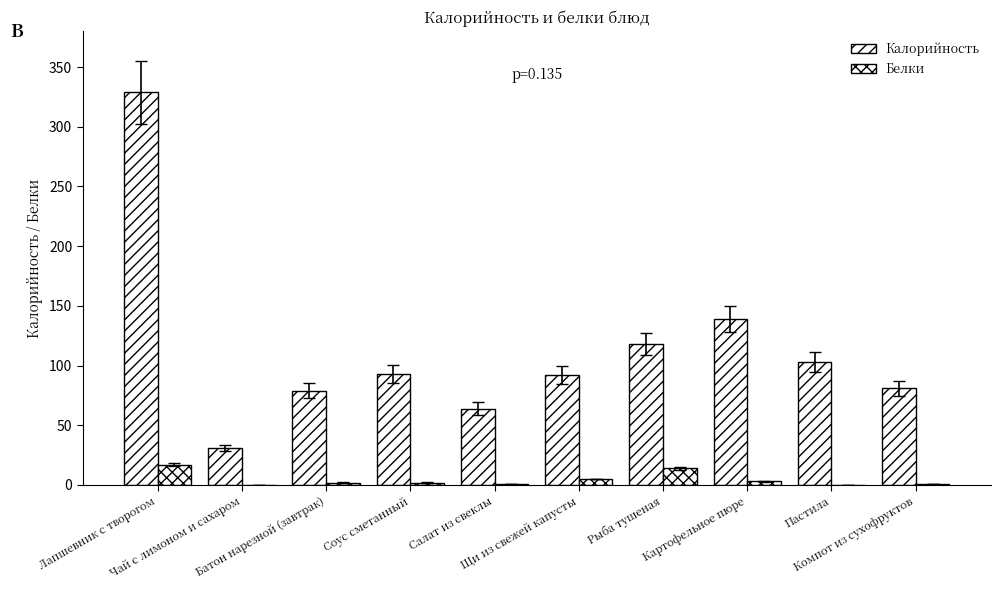

How many groups of bars are there?

10